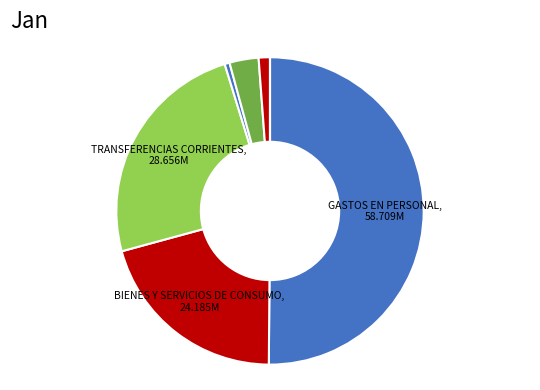

Rank the categories by value from highest to lowest.

GASTOS EN PERSONAL, TRANSFERENCIAS CORRIENTES (Gastos), BIENES Y SERVICIOS DE CONSUMO, INICIATIVAS DE INVERSIÓN, PRÉSTAMOS, ADQUISICIÓN DE ACTIVOS NO FINANCIEROS, SERVICIO DE LA DEUDA